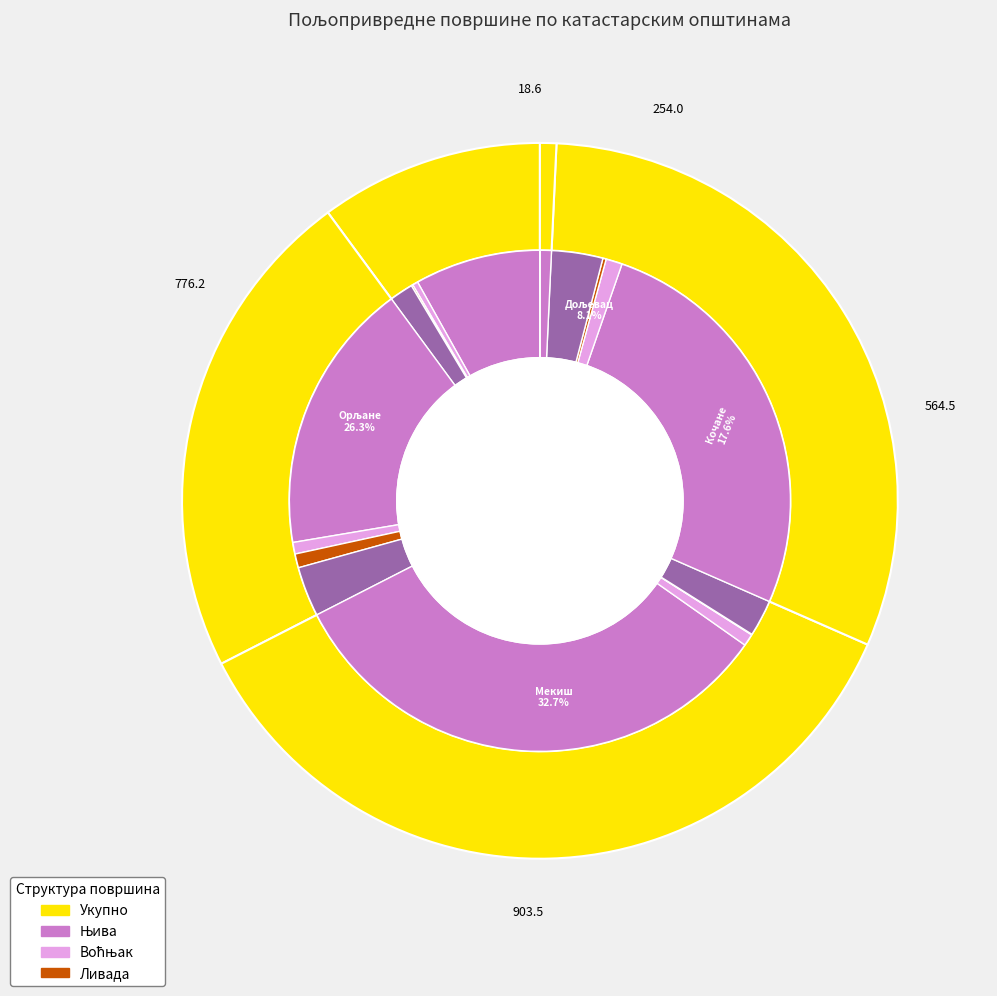

To the nearest percent, what is the average slice percentage?

20%